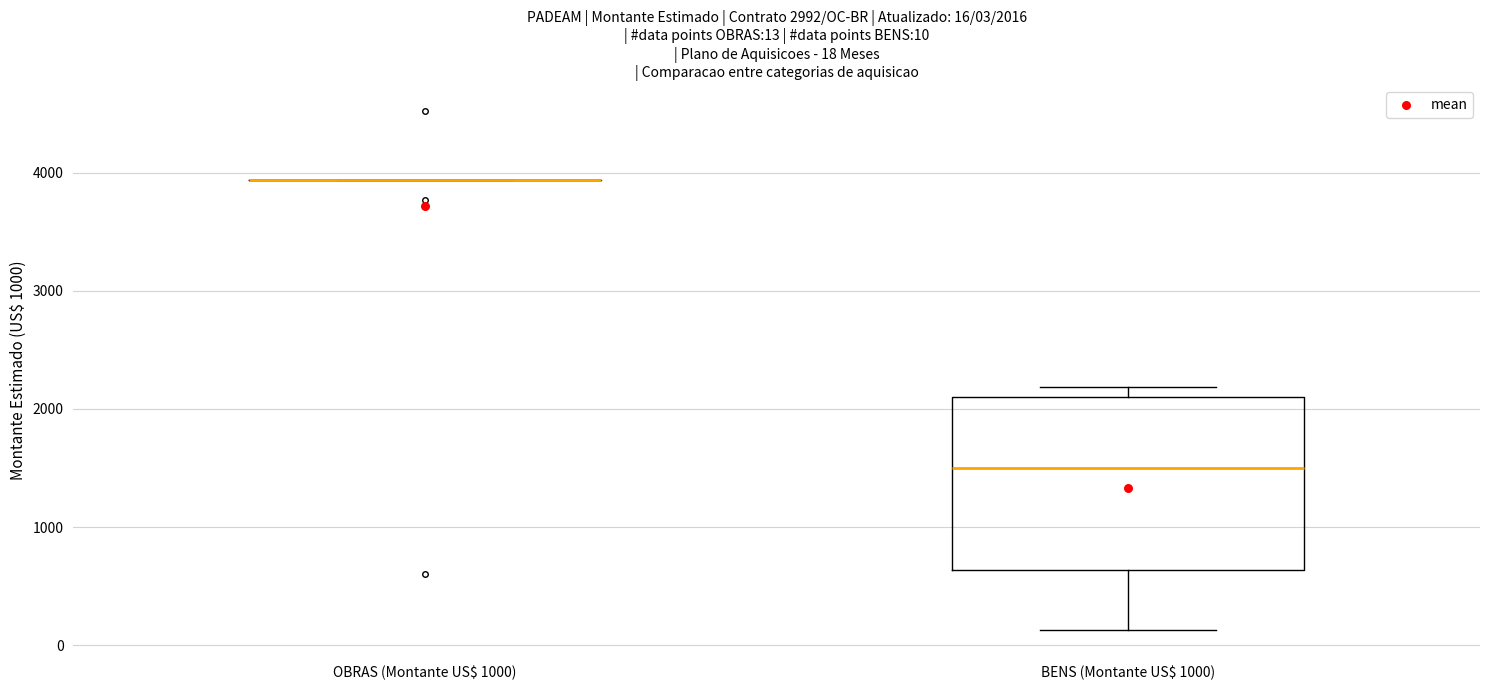

Comparing the boxes themselves (not the whiskers), which one is the tallest?

BENS (Montante US$ 1000)